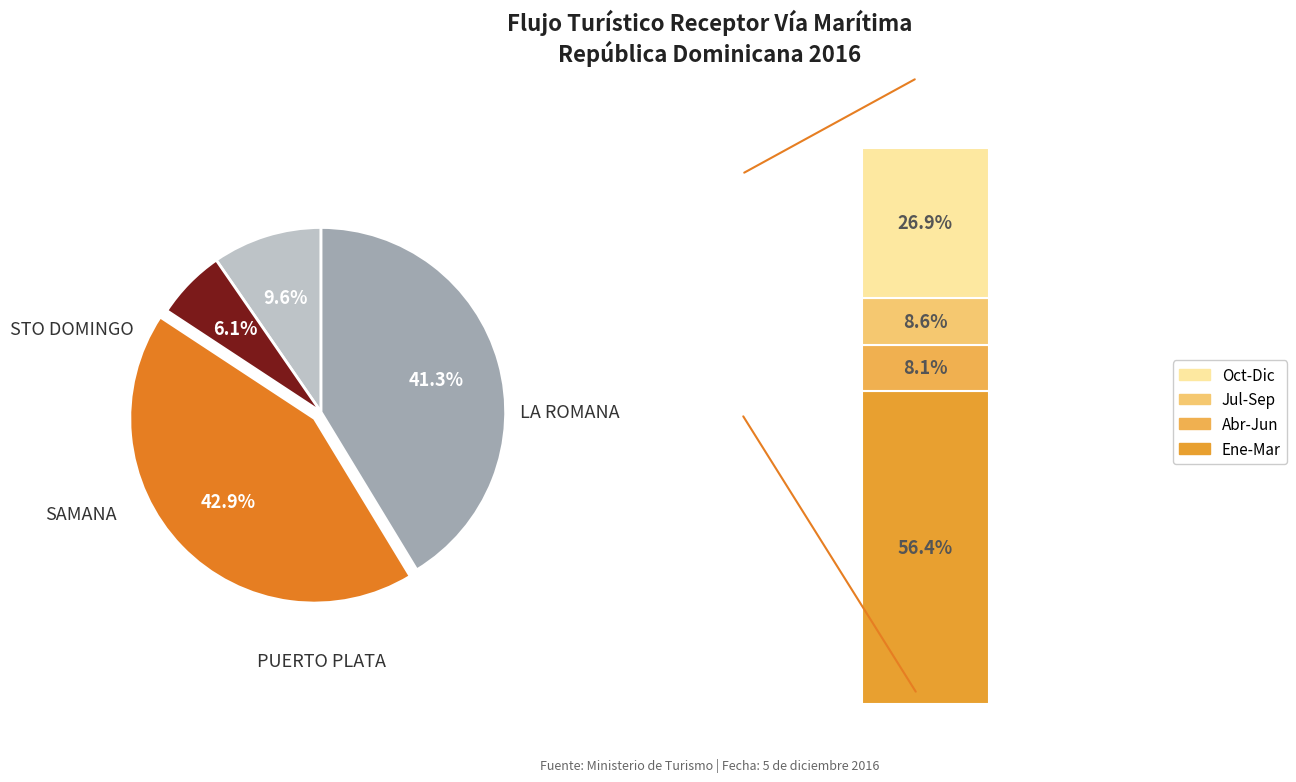

Does PUERTO PLATA represent more than half of the total?

No